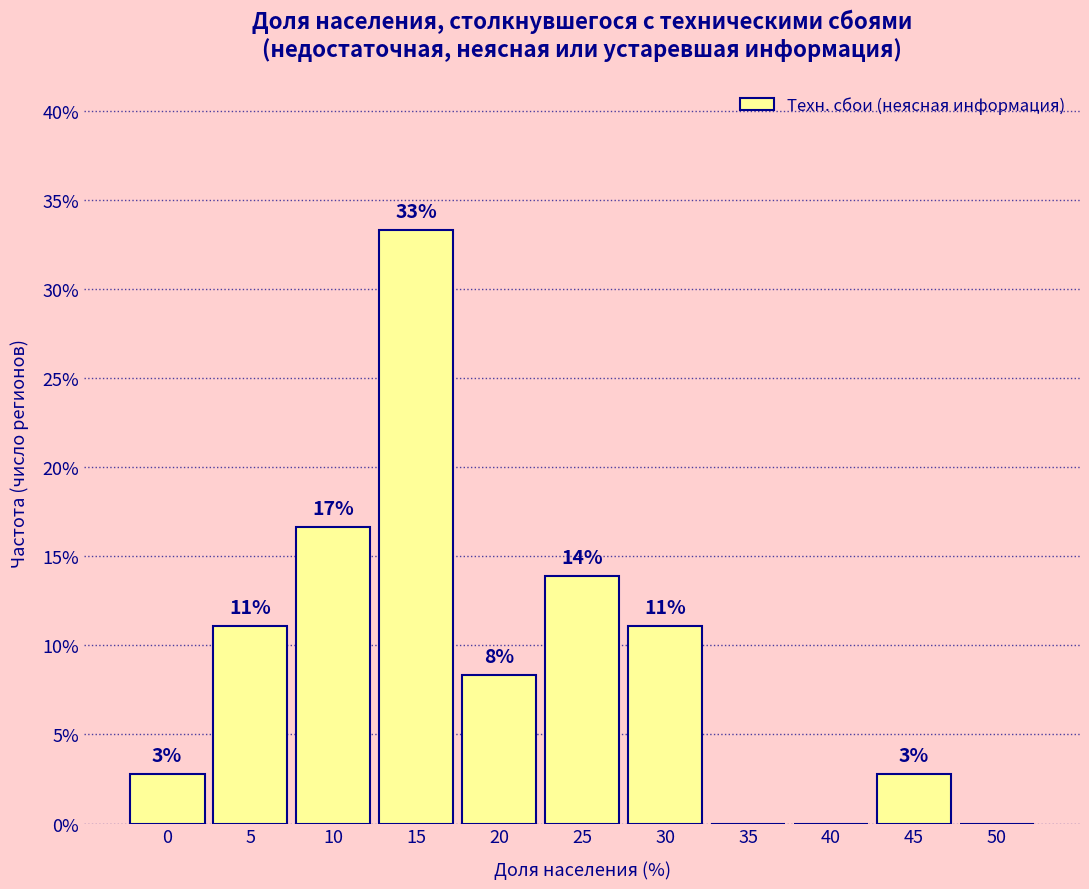

Are the bars horizontal?

No